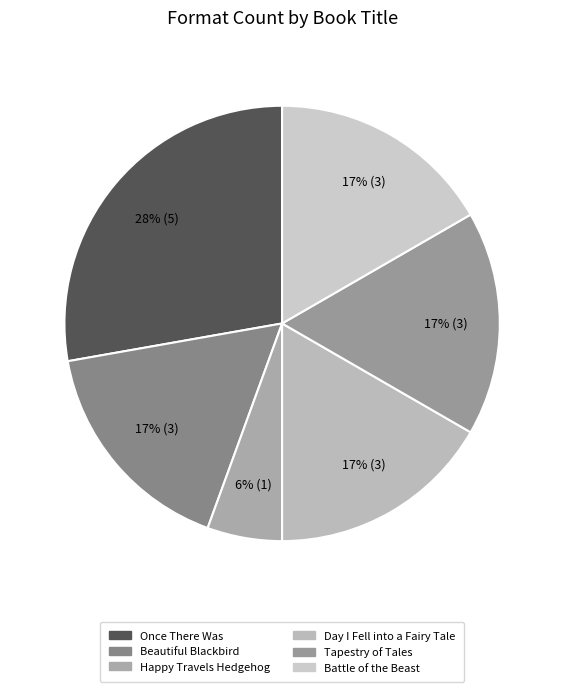

Approximately how many times larger is the value at Day I Fell into a Fairy Tale compared to Battle of the Beast?

1.0